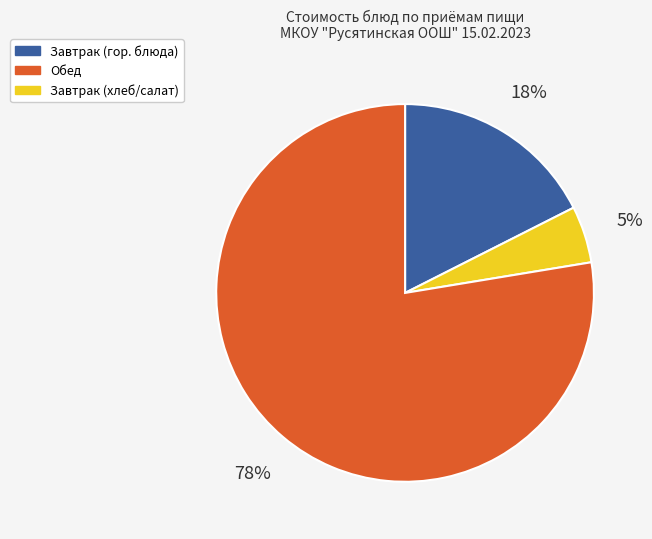

Is there any slice that represents more than half of the pie?

Yes